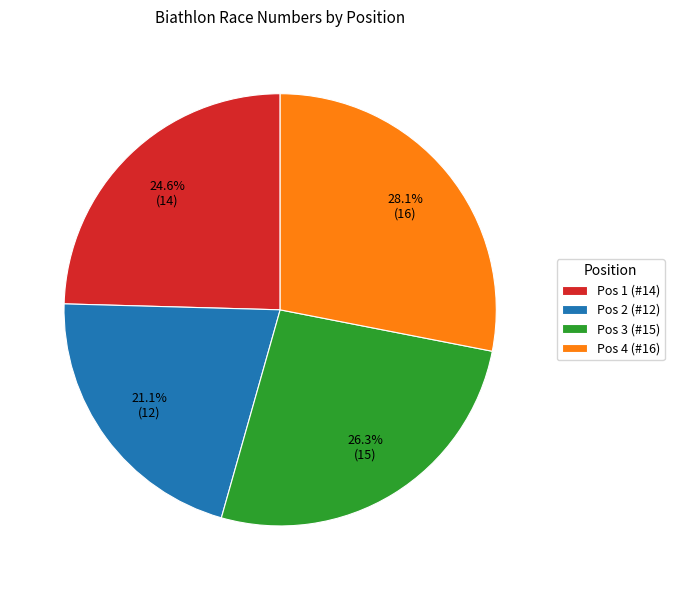

To the nearest percent, what is the average slice percentage?

25%